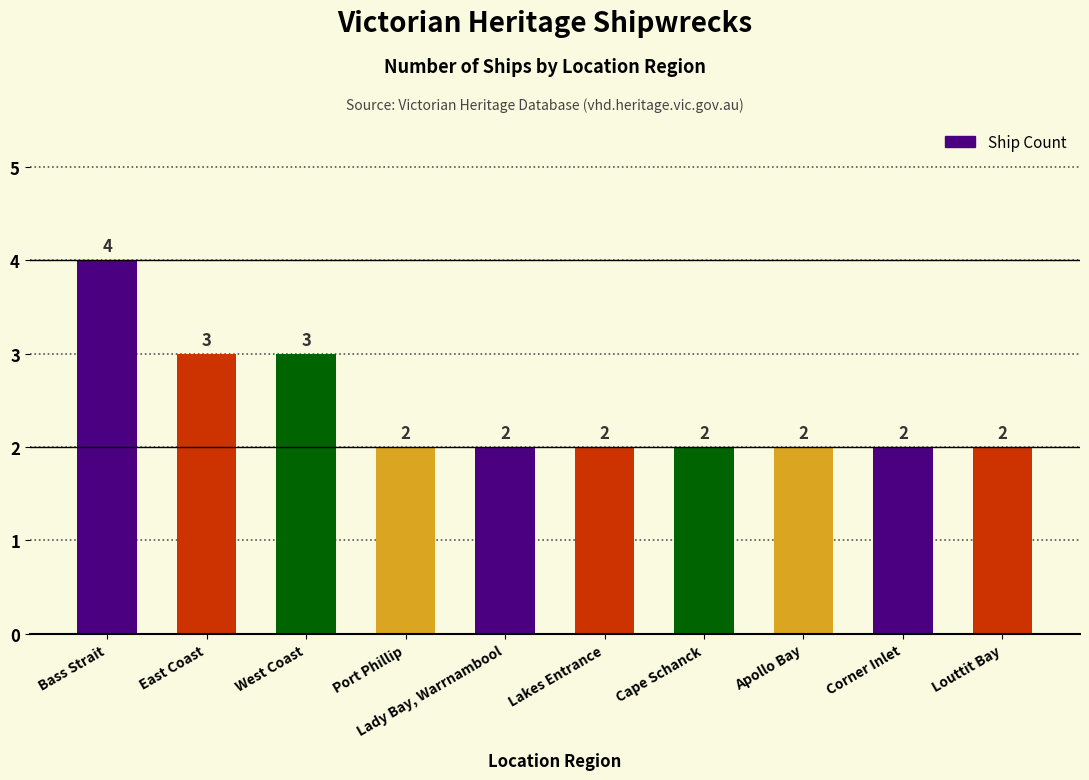

Is it true that the value at Cape Schanck is 2?

True